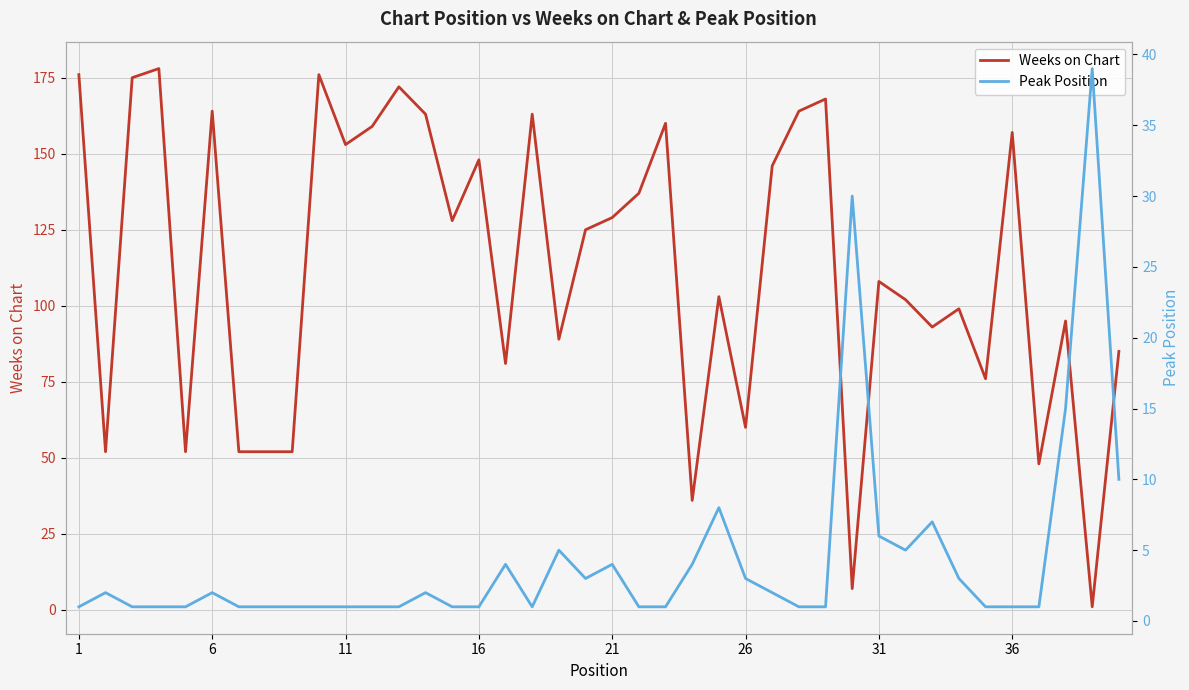

Is it true that Weeks on Chart equals 164 at 6?

True